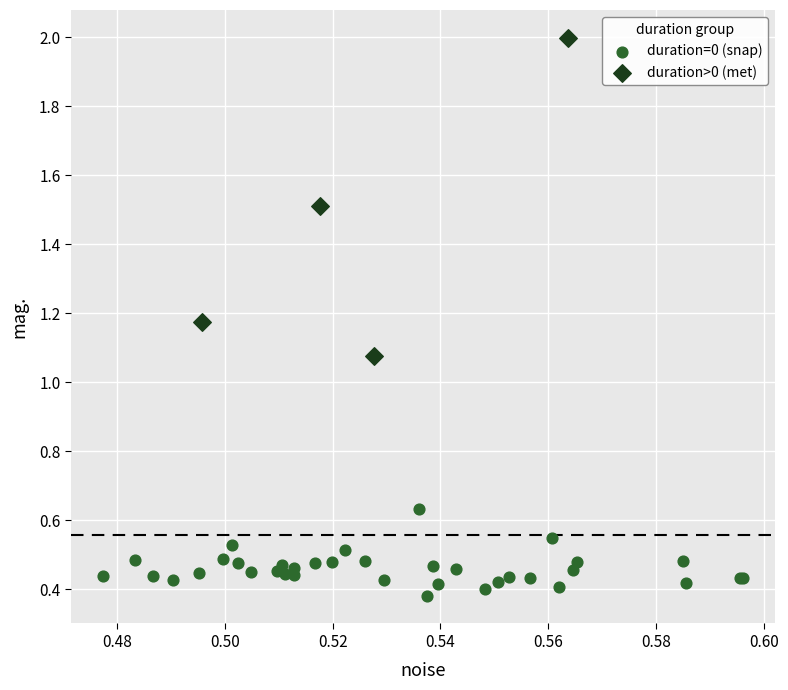

What are all the series names shown in the legend?

duration=0 (snap), duration>0 (met)